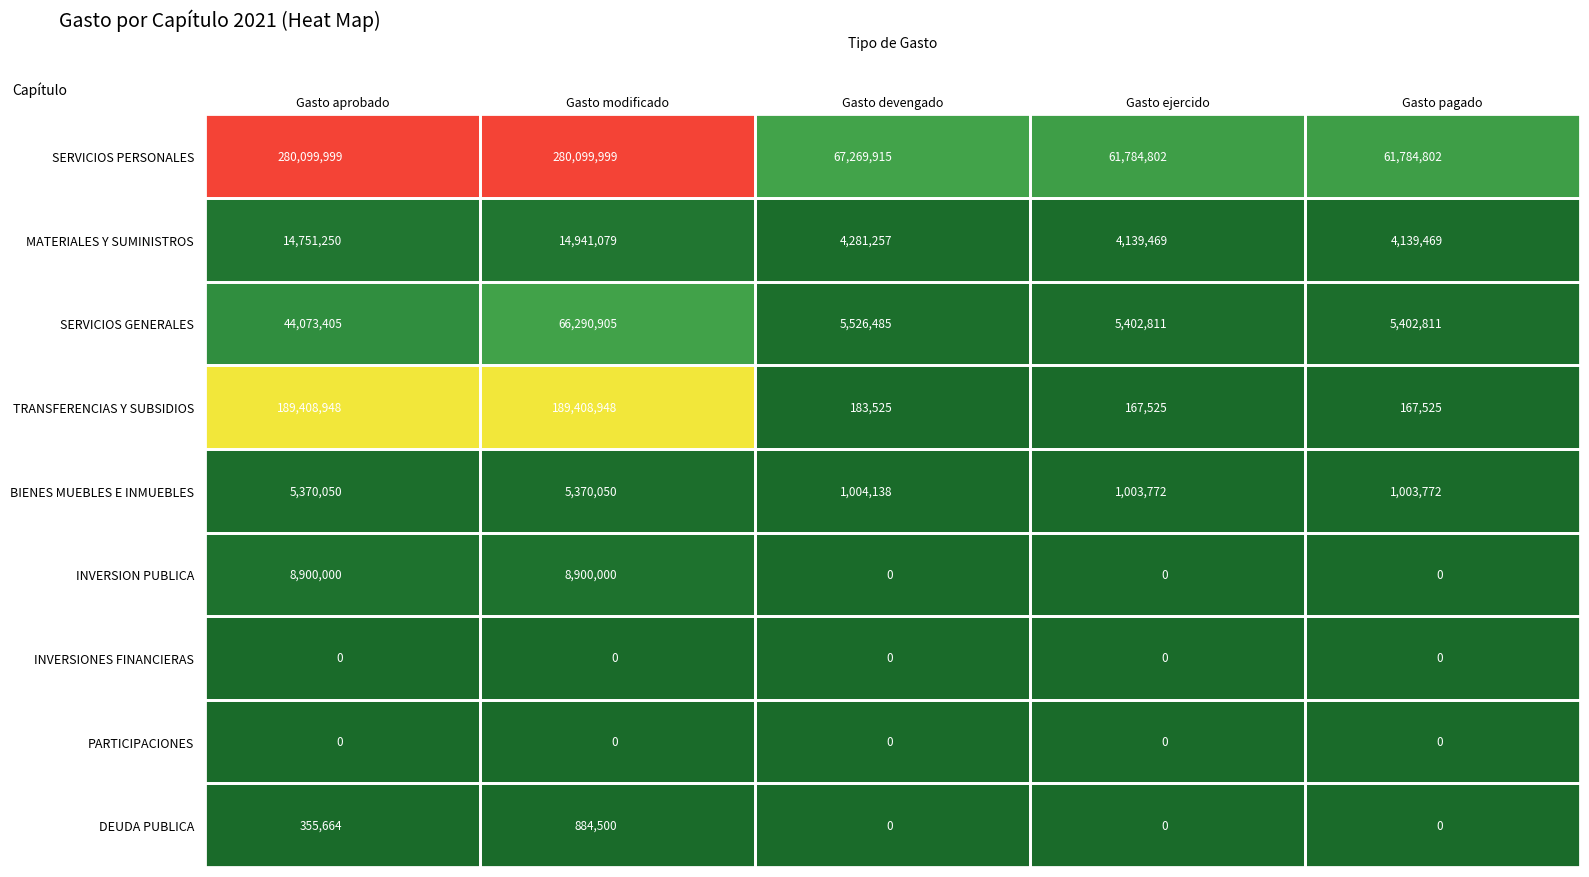

True or false: INVERSION PUBLICA has a value of 8900000 at Gasto modificado.

True